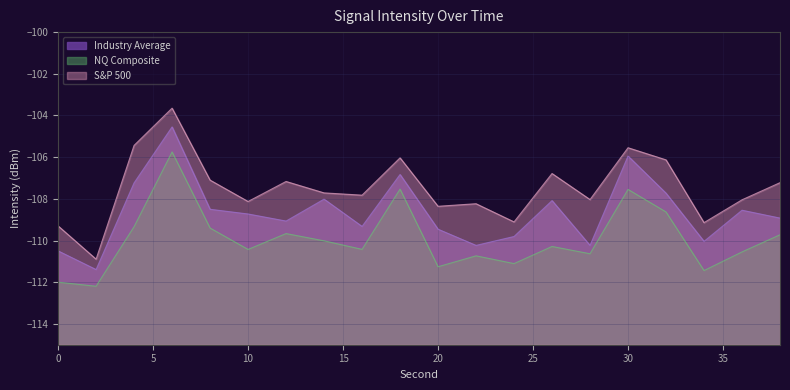

The chart shows a value of -58.9 at 20. True or false?

False